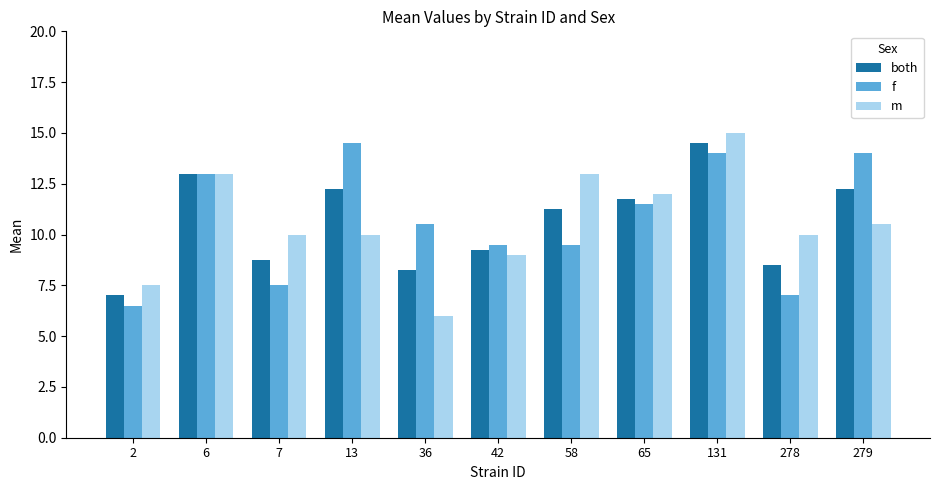

At which category is the sum across all series the highest?

131